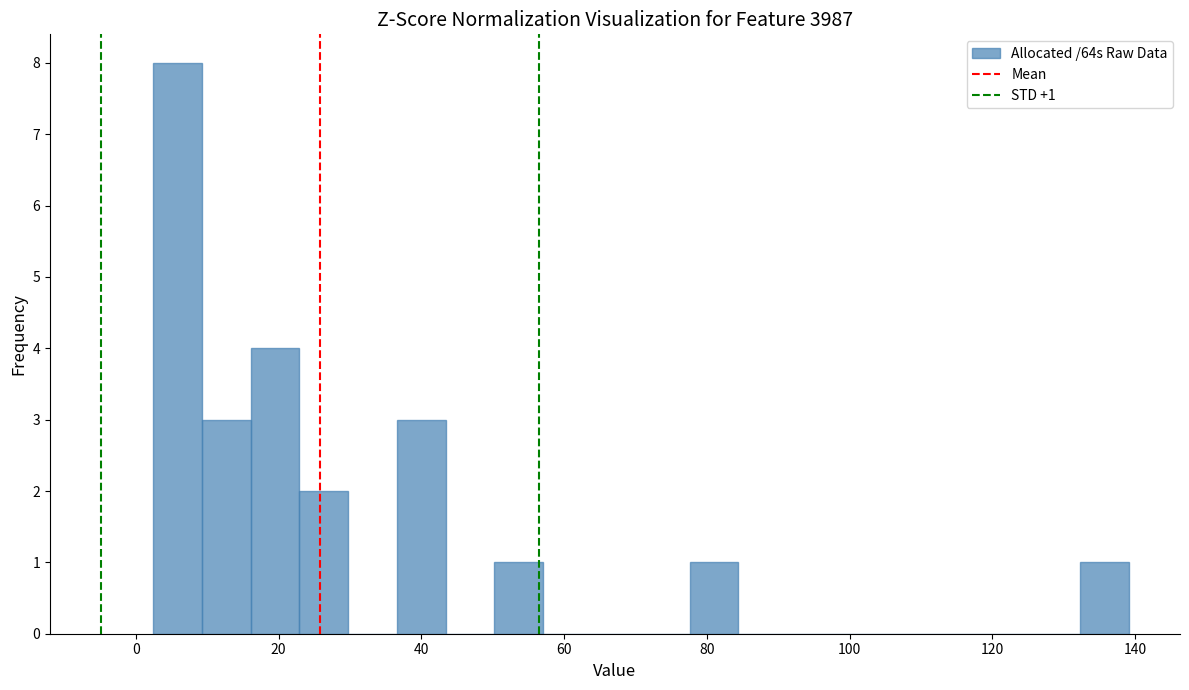

Around what value on the x-axis is the tallest bar? Give the approximate position of its centre, as read against the axis.

6